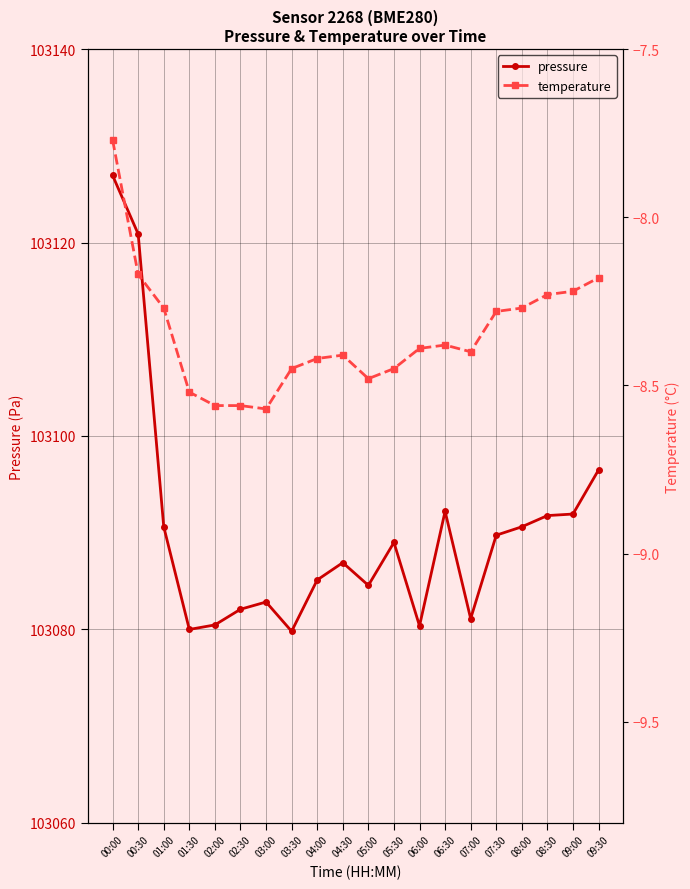

What is the minimum value shown in the chart?

-8.6